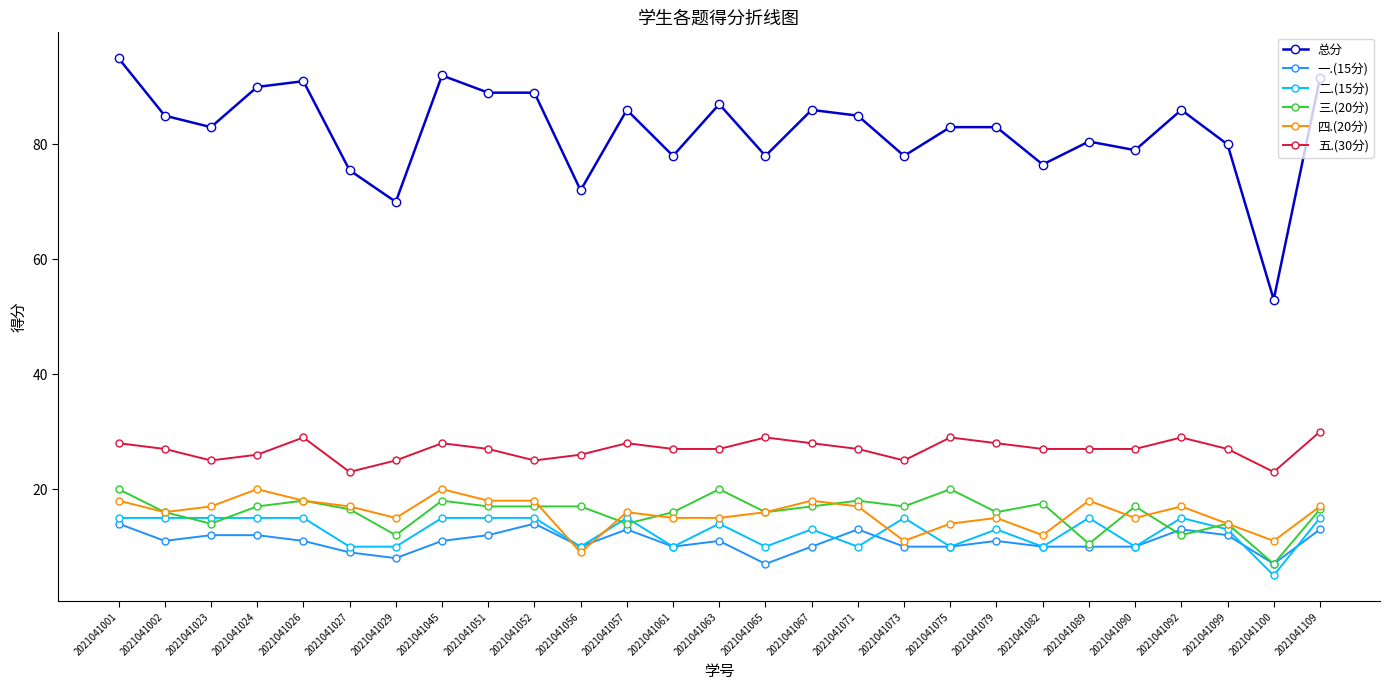

The 总分 series shows 147.3 at 2021041109. True or false?

False